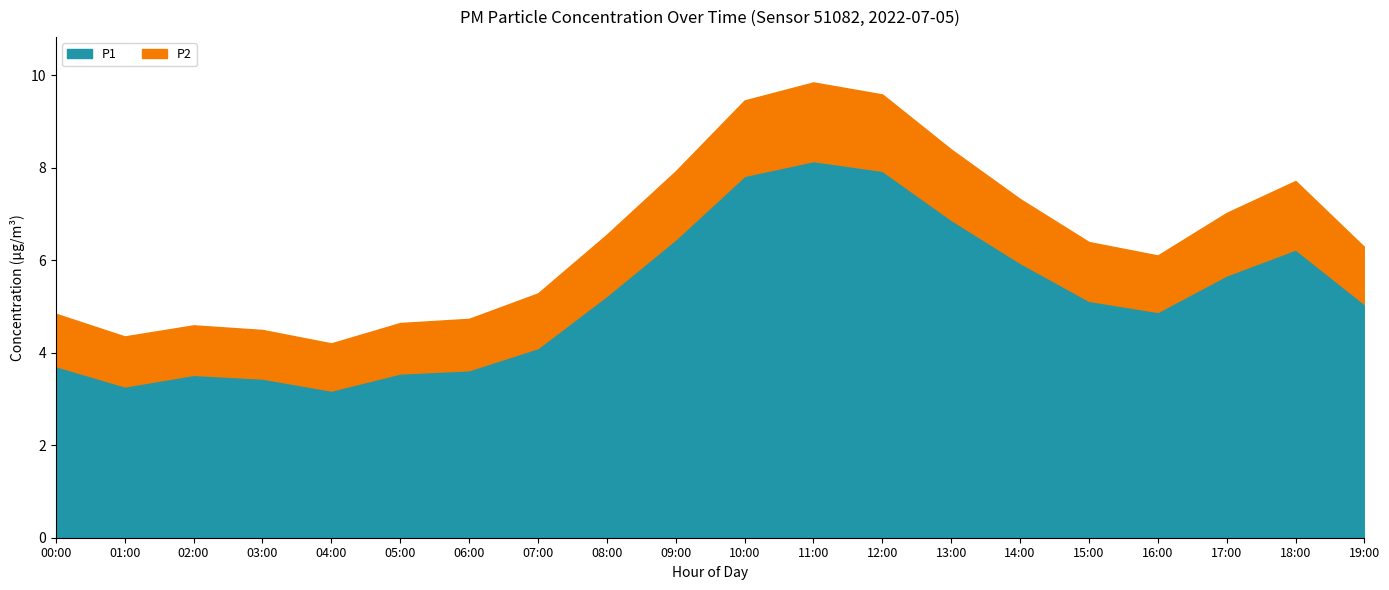

True or false: P2 and P1 cross at least once.

False